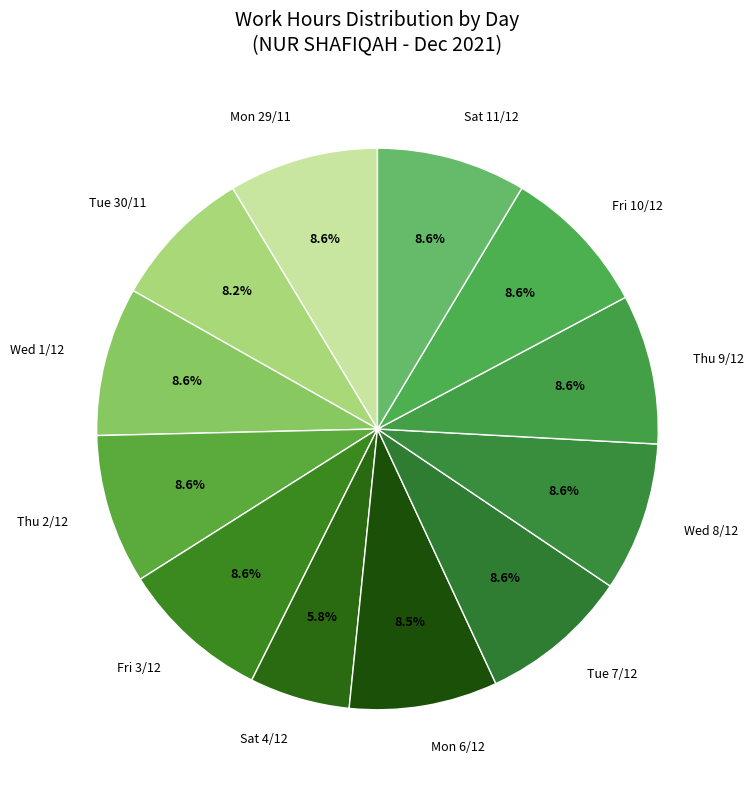

What percentage do Thu 9/12 and Wed 1/12 together represent?

17.2%